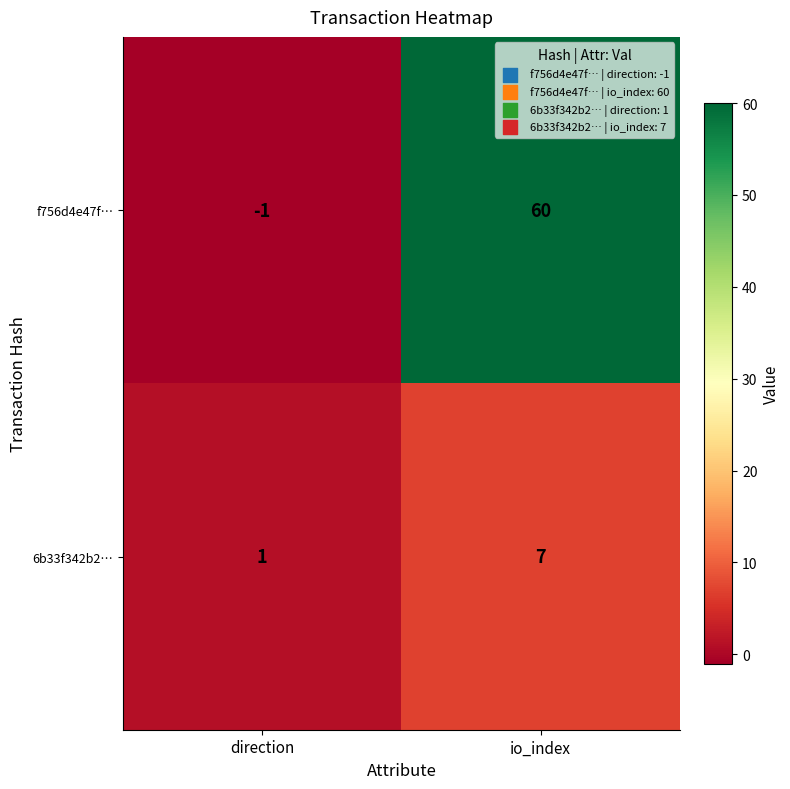

Which series has the largest total across all categories?

f756d4e47f…